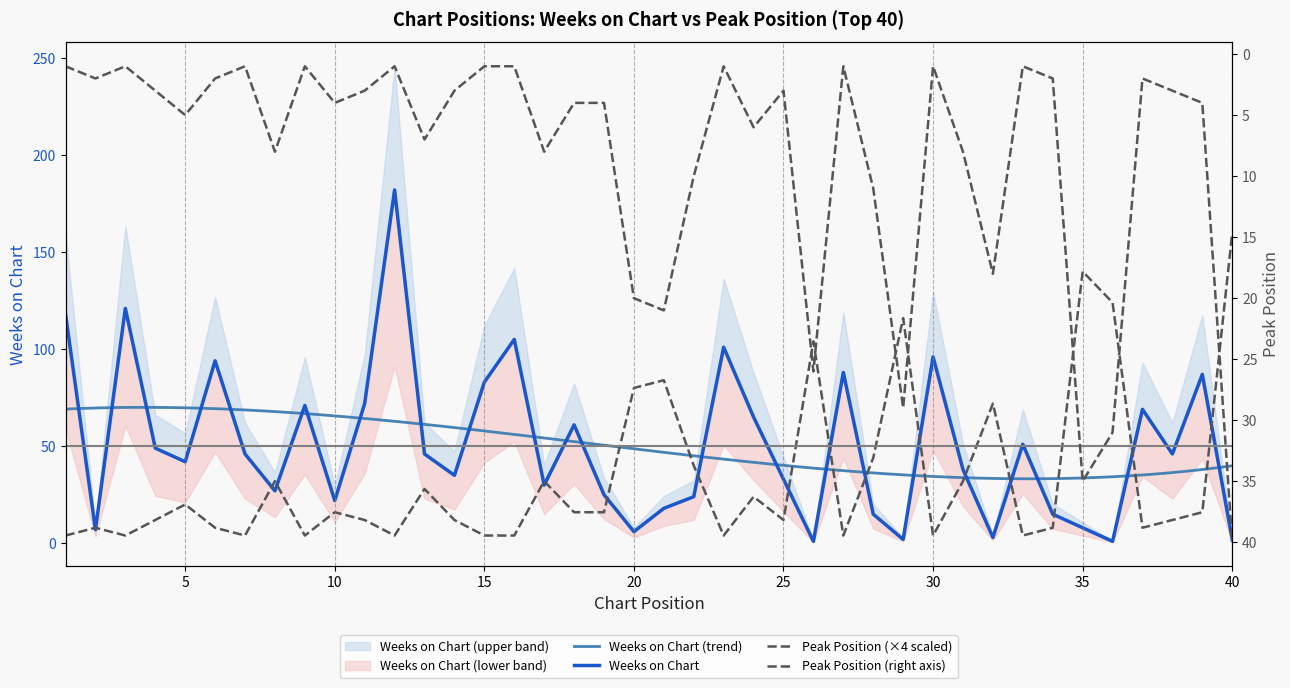

Which label corresponds to the largest value in the chart?

12